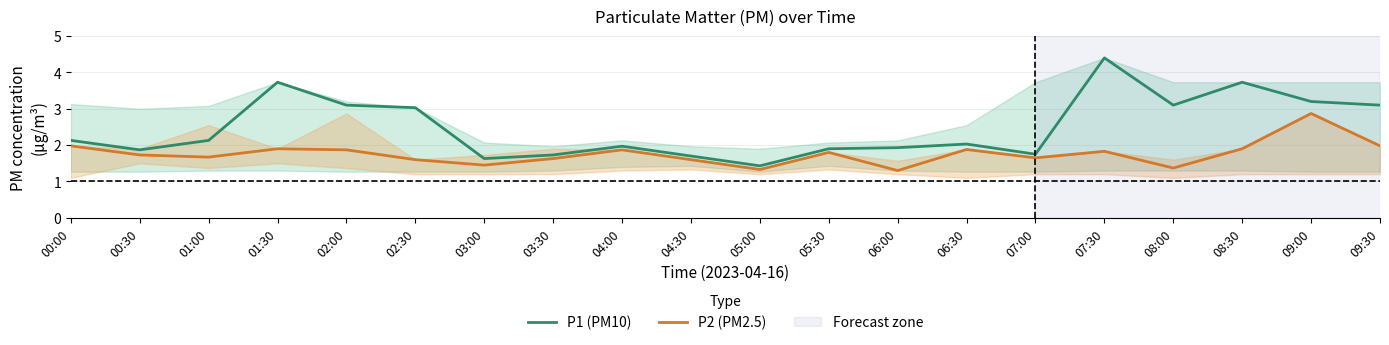

What is the sum of all P2 (PM2.5) values?

35.2